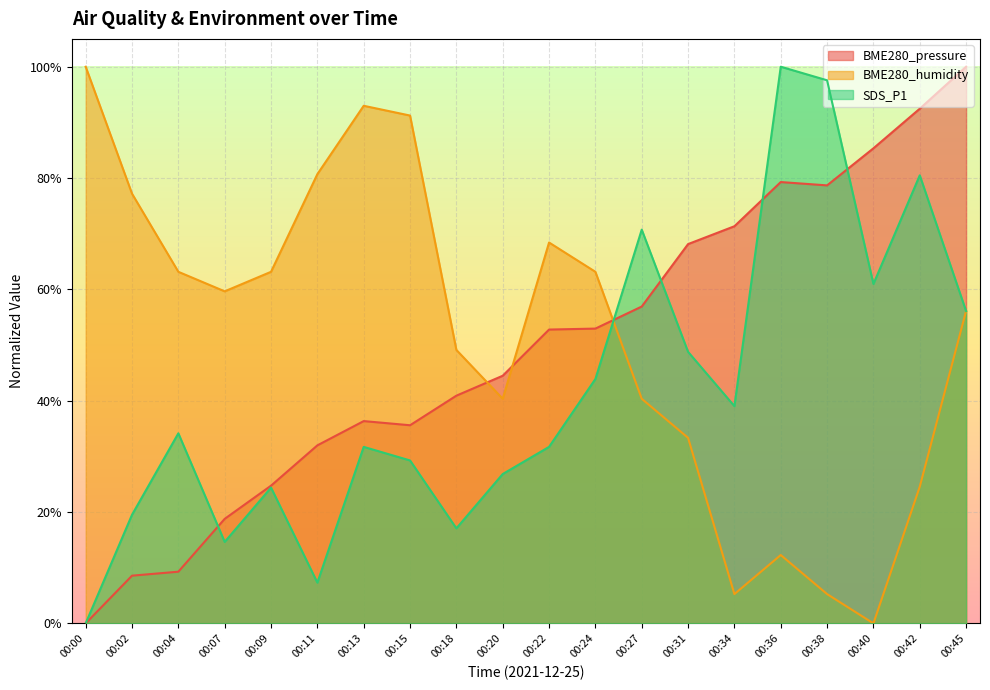

Where is SDS_P1 nearest to the value 0?

00:00